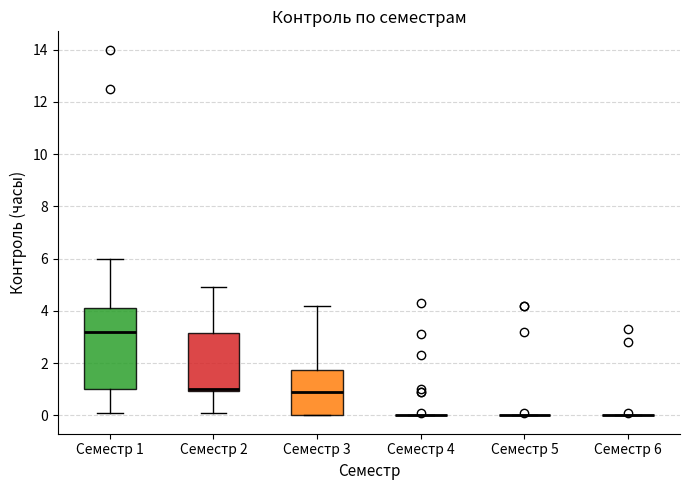

Reading left to right, transcribe this box plot: for each box, give where its median line is, the range the box spans, and where its two whiskers end, as read against the y-axis. The values are not printed on the chart, so give them approximately, as read against the axis.

Семестр 1: median 3.2, box 1.0 to 4.2, whiskers 0.2 to 6.0
Семестр 2: median 1.0 (just above the box's lower edge), box 1.0 to 3.2, whiskers 0.2 to 5.0
Семестр 3: median 1.0, box 0.0 to 1.8, whiskers 0.0 to 4.2
Семестр 4: box collapsed to a line at 0.0, whiskers 0.0 to 0.0
Семестр 5: box collapsed to a line at 0.0, whiskers 0.0 to 0.0
Семестр 6: box collapsed to a line at 0.0, whiskers 0.0 to 0.0